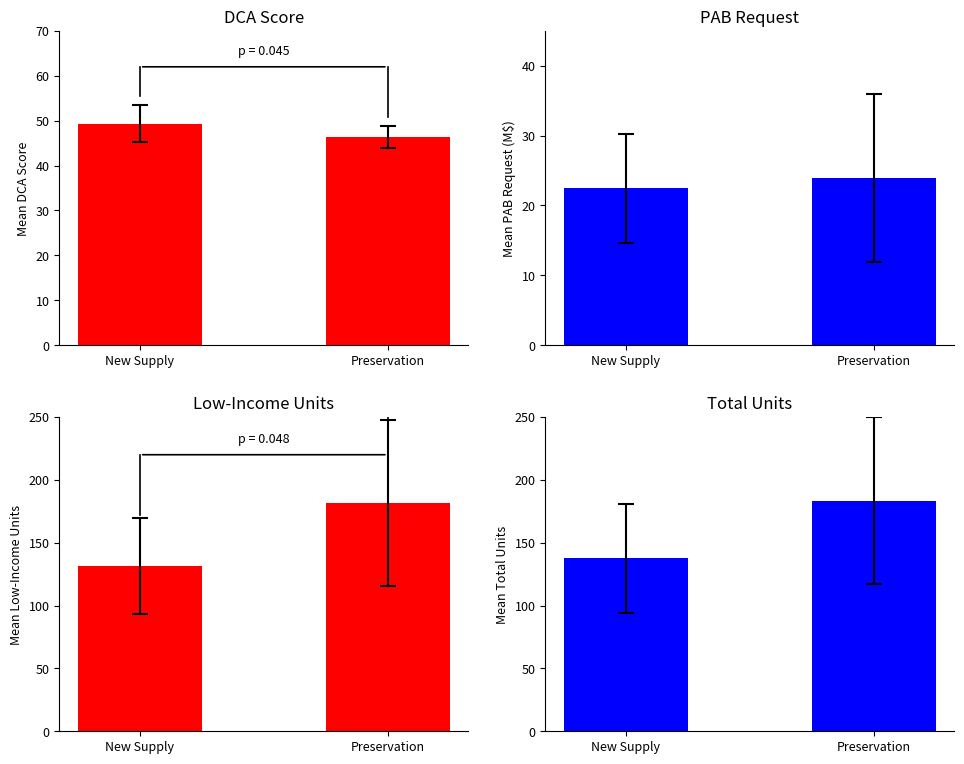

What is the value of the Total Units bar at the 2nd from the left?

183.3